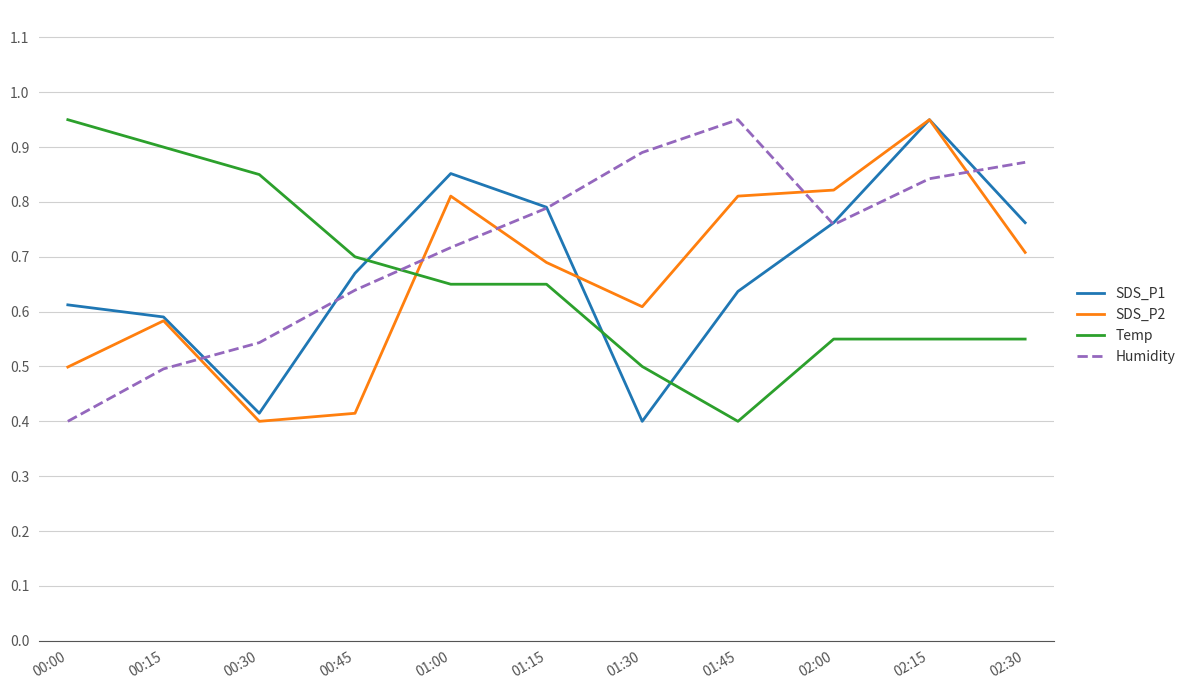

How many series are shown in this chart?

4